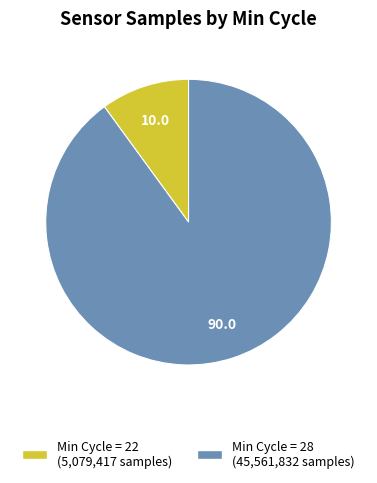

Which category has the smallest portion of the pie?

22